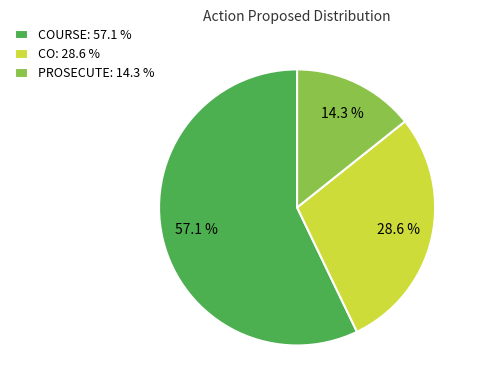

Is COURSE: 57.1 % the majority of the pie?

Yes